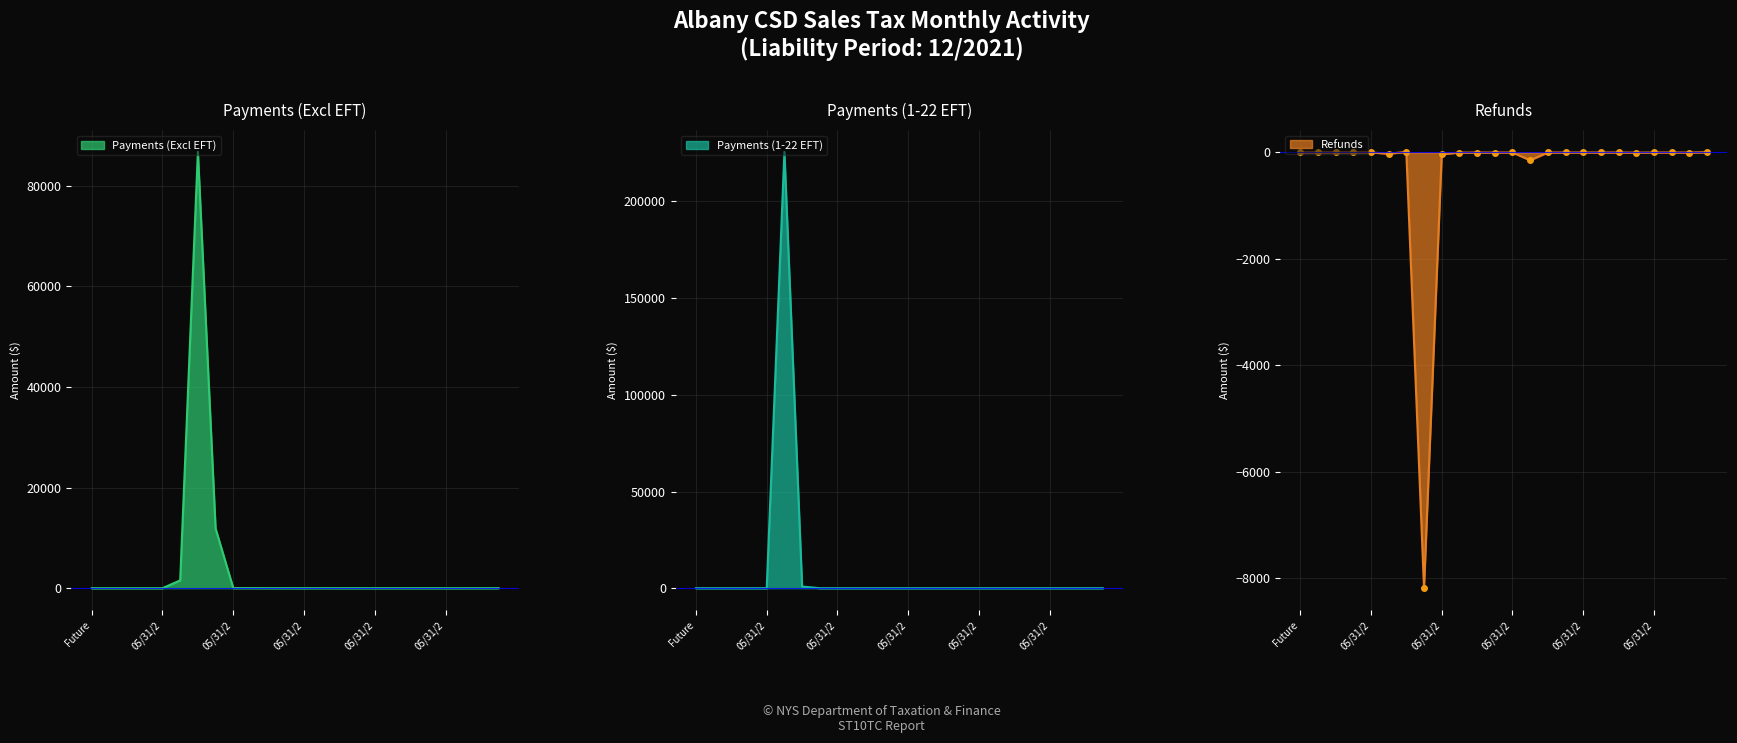

In Payments (Excl EFT), how many points are lower than both neighbors (excluding endpoints)?

3